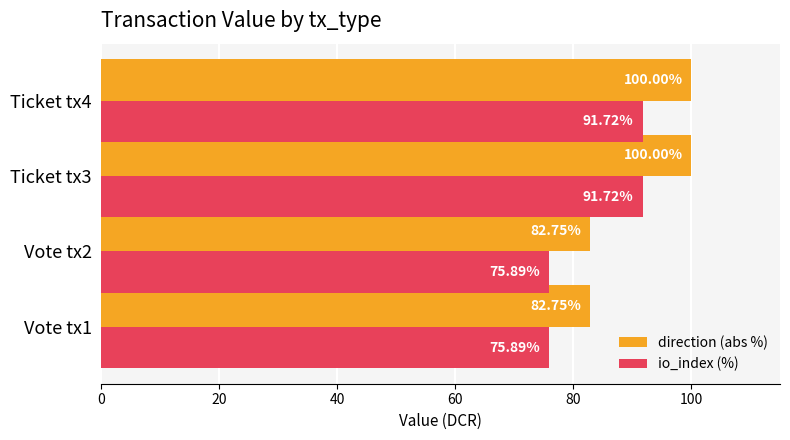

What is the difference between the maximum and minimum values in the io_index (%) series?

15.8